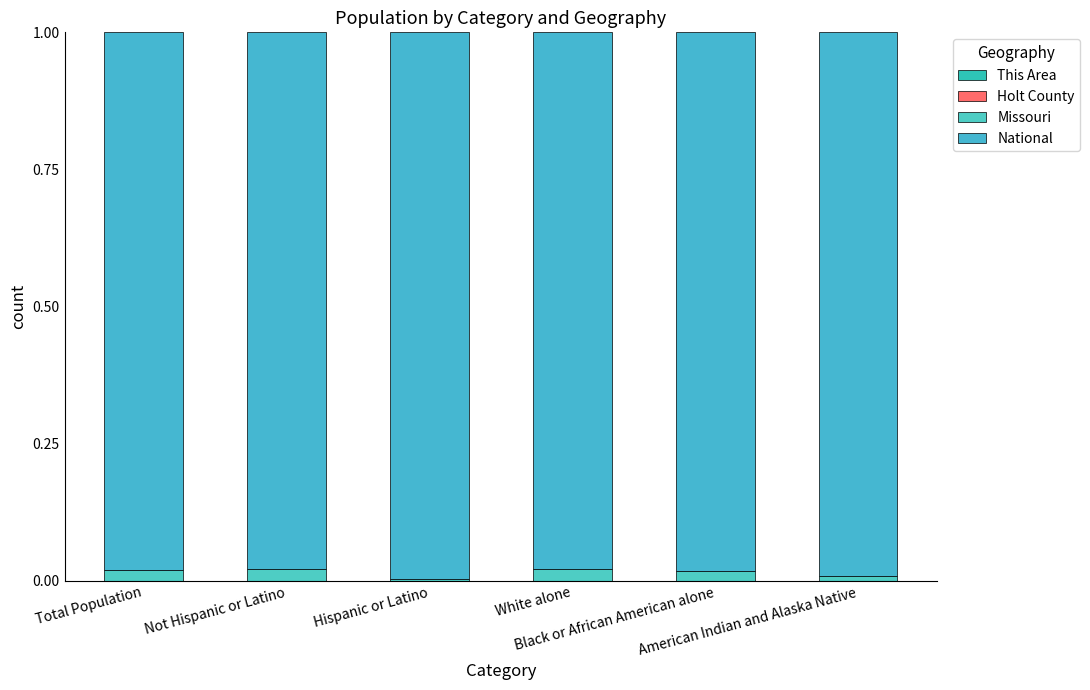

Rank the categories by This Area value from highest to lowest.

American Indian and Alaska Native, White alone, Not Hispanic or Latino, Total Population, Hispanic or Latino, Black or African American alone